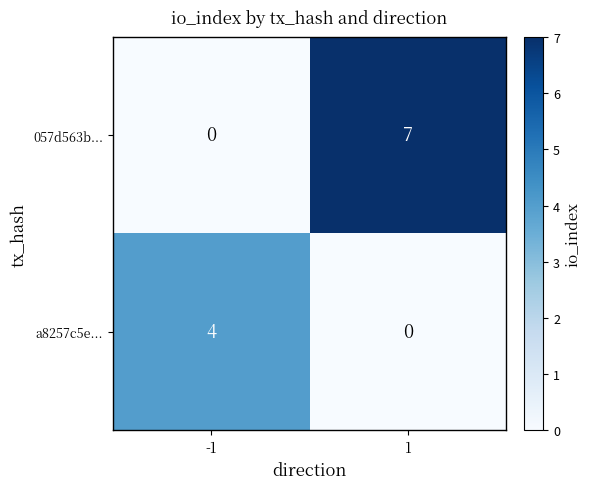

Reading right to left, list all the values displayed in this chart.

057d563b...: 7	0
a8257c5e...: 0	4